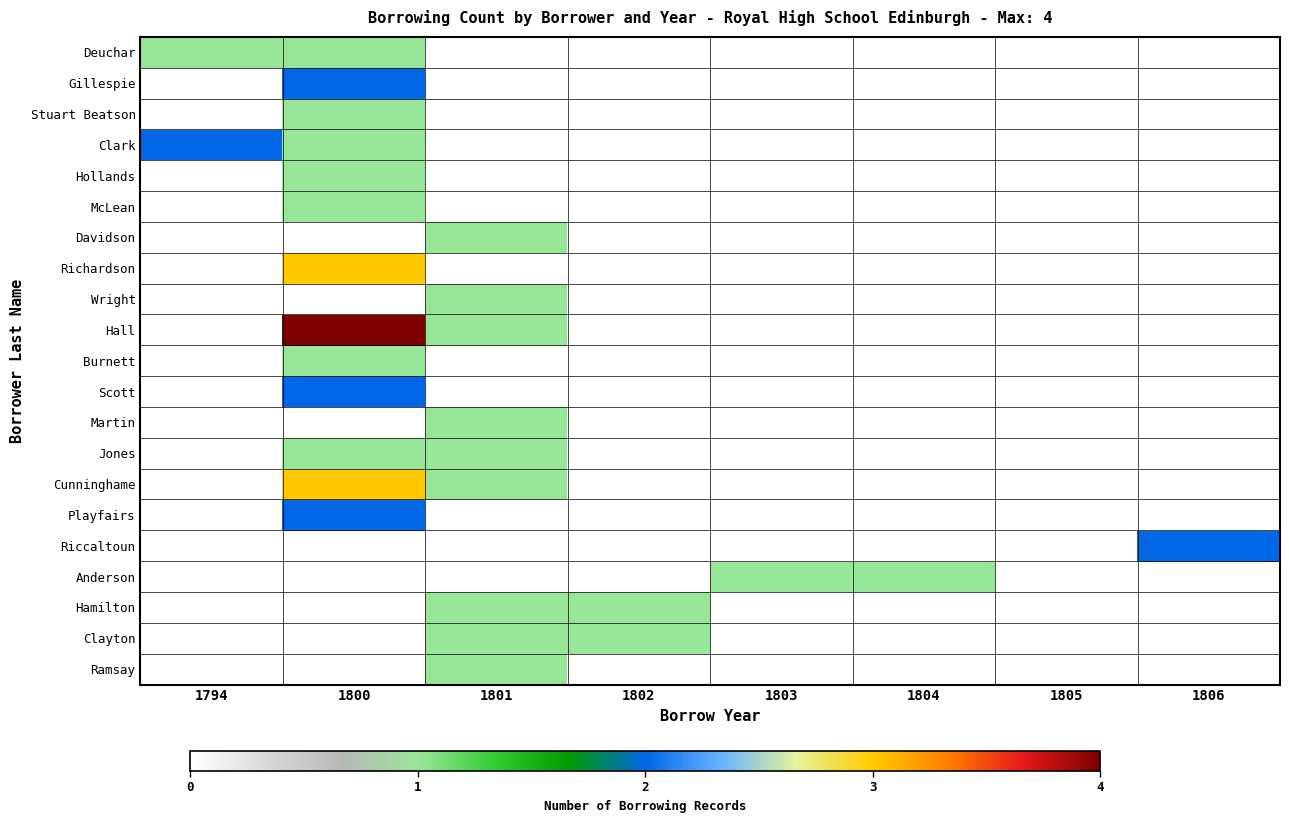

Which label corresponds to the smallest value in the chart?

1801